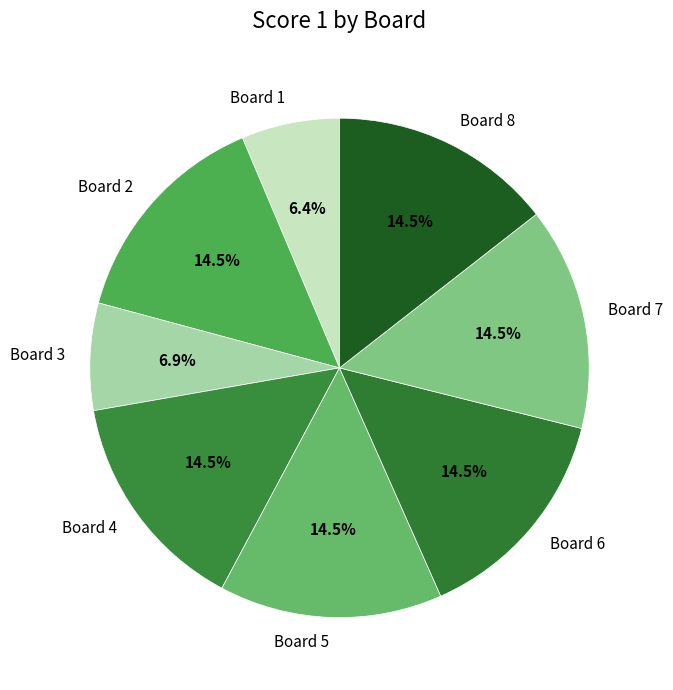

What percentage is NOT represented by Board 1?

93.6%